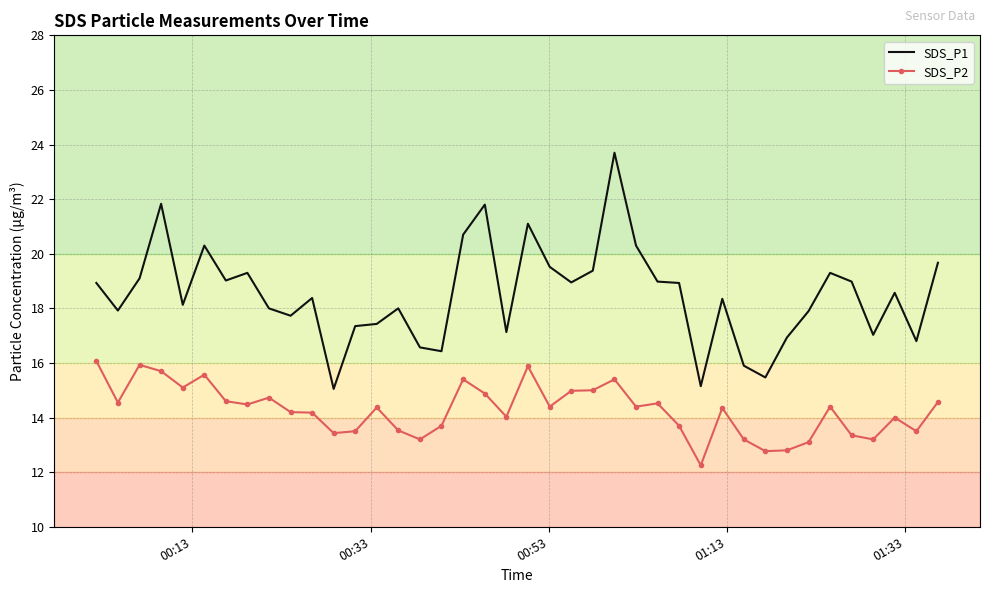

True or false: SDS_P2 and SDS_P1 cross at least once.

False